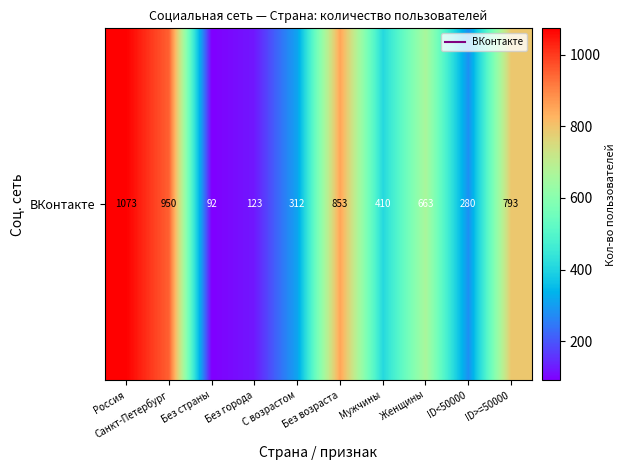

What is the change in value from Без города to Без возраста?

+730